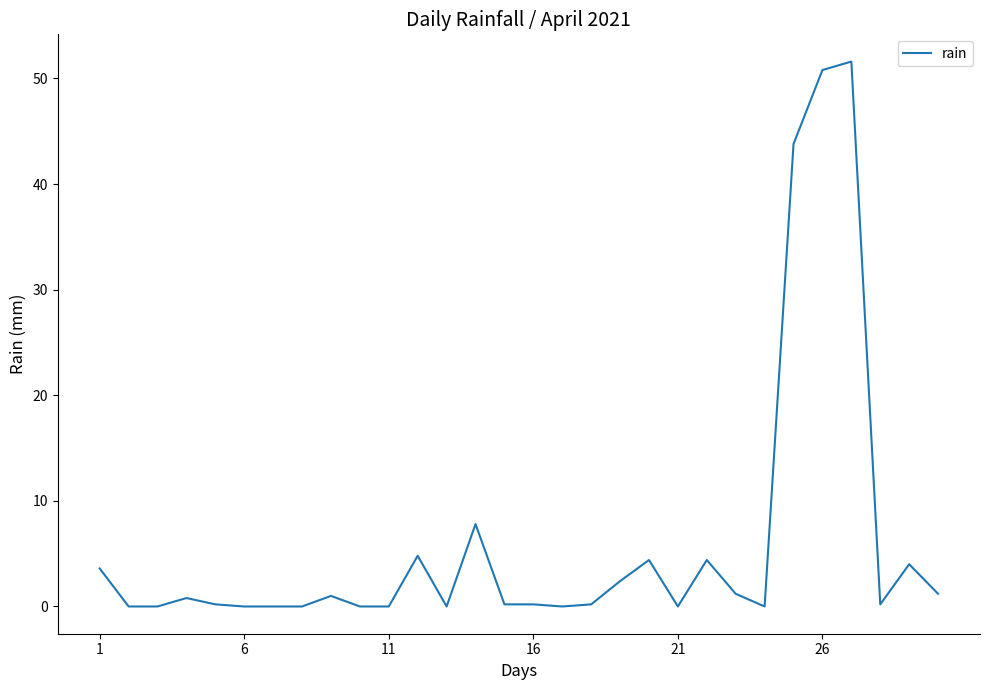

What is the difference between the maximum and minimum values?

51.6